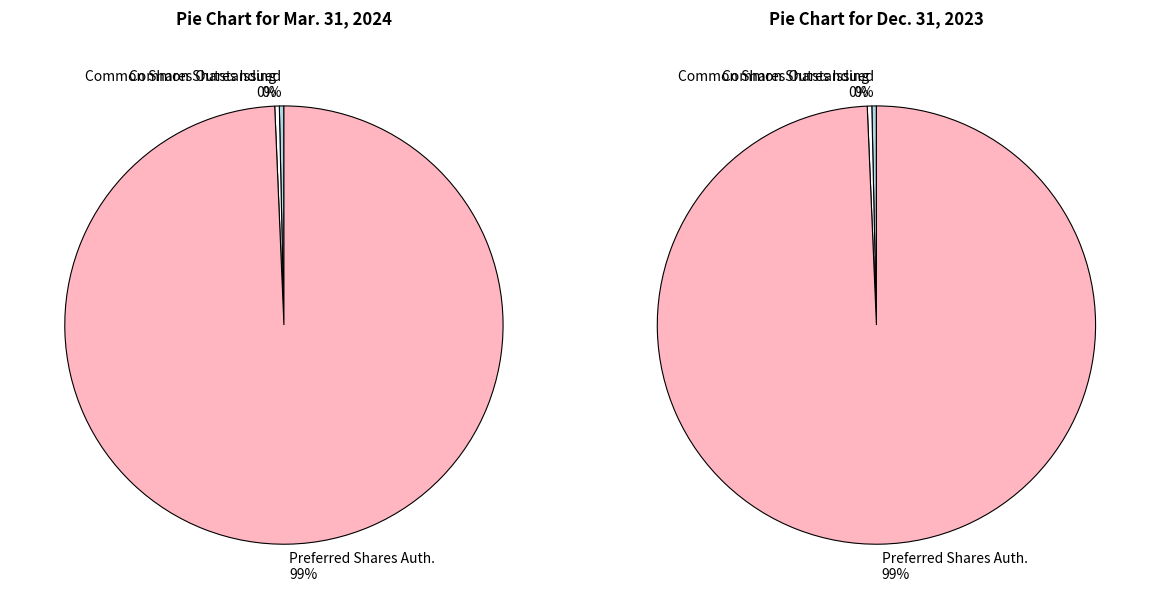

Which category has the biggest portion of the pie?

Preferred Stock, Shares Authorized